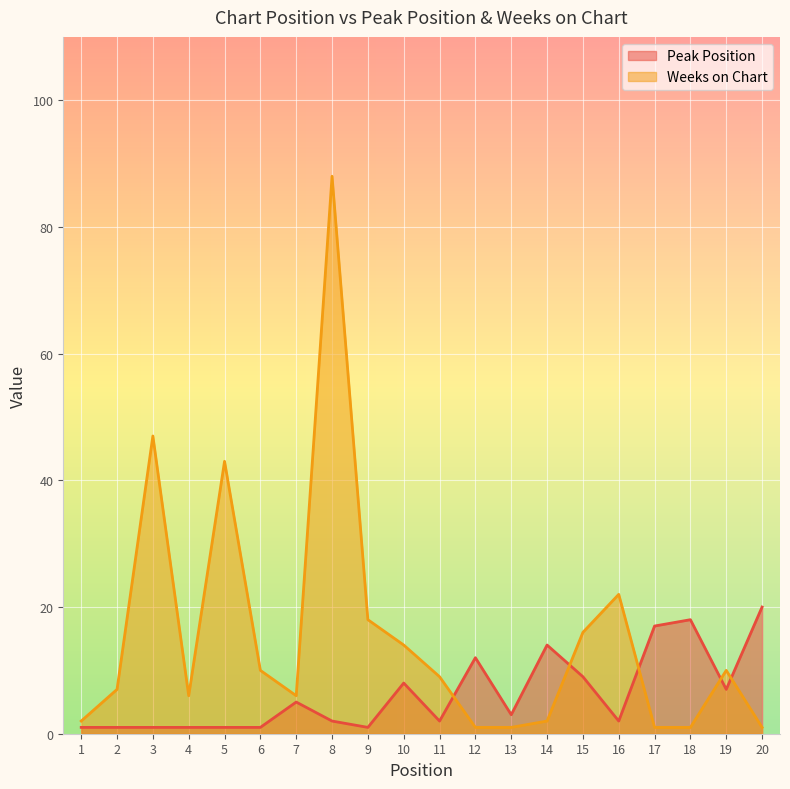

How many interior local valleys does the Weeks on Chart series have?

2